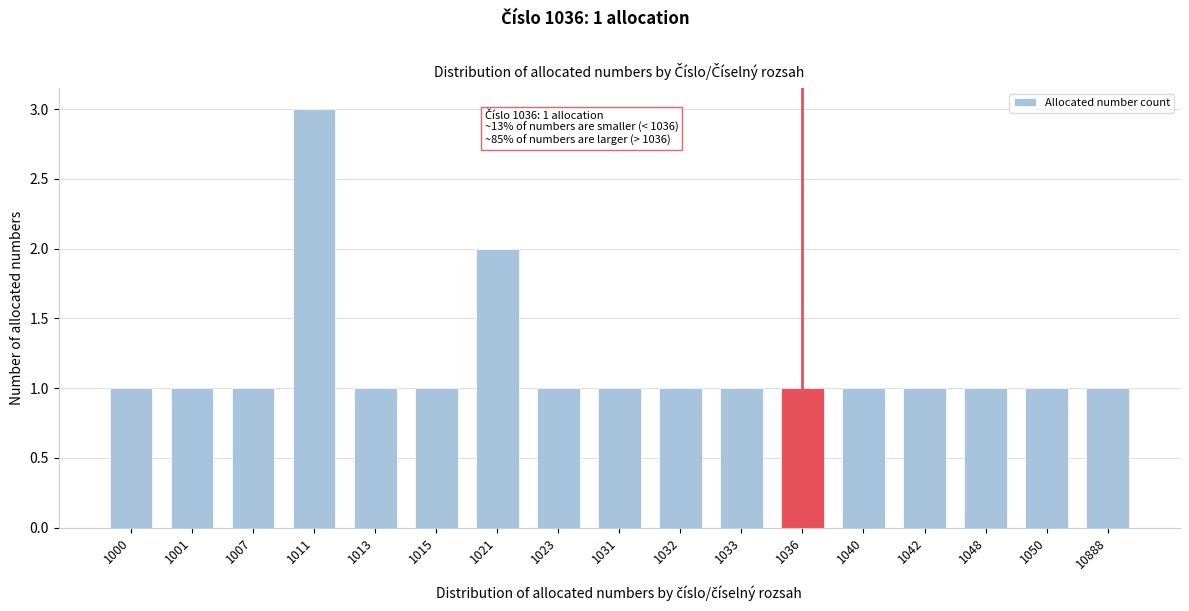

Reading right to left, list all the values displayed in this chart.

1	1	1	1	1	1	1	1	1	1	2	1	1	3	1	1	1